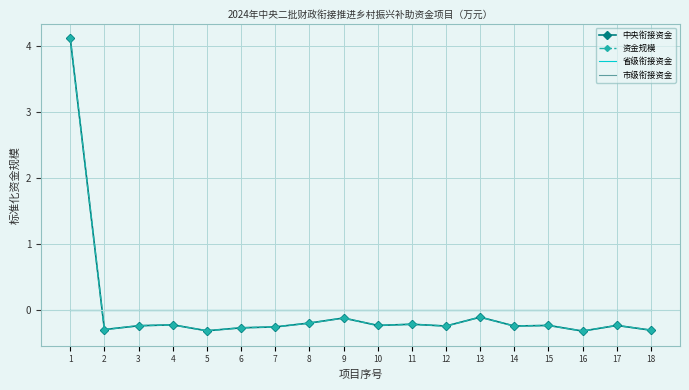

What is the spread (max minus min) of values at 5?

0.3